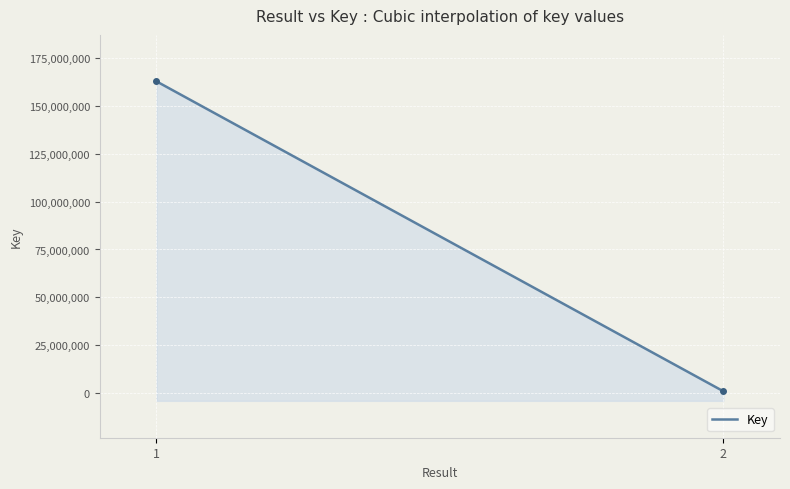

What is the average value?

81870154